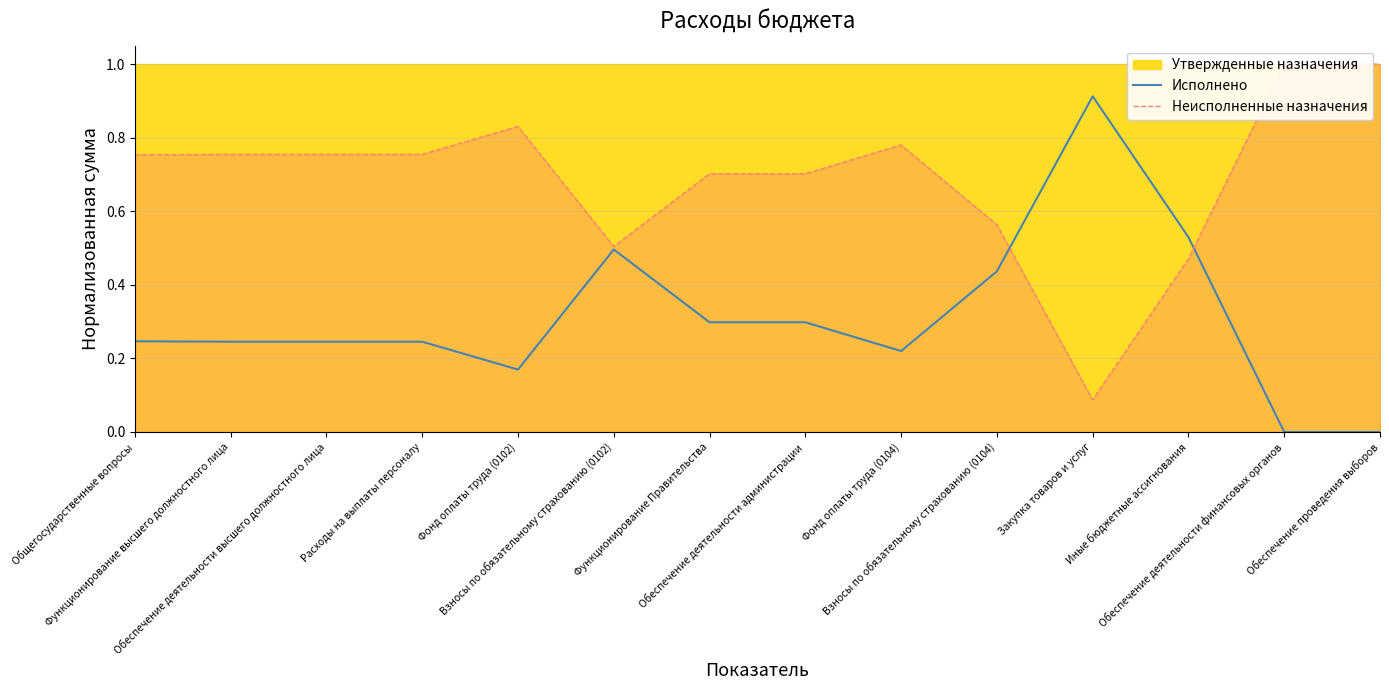

What is the value of the Неисполненные назначения point at the 10th from the left?

0.6